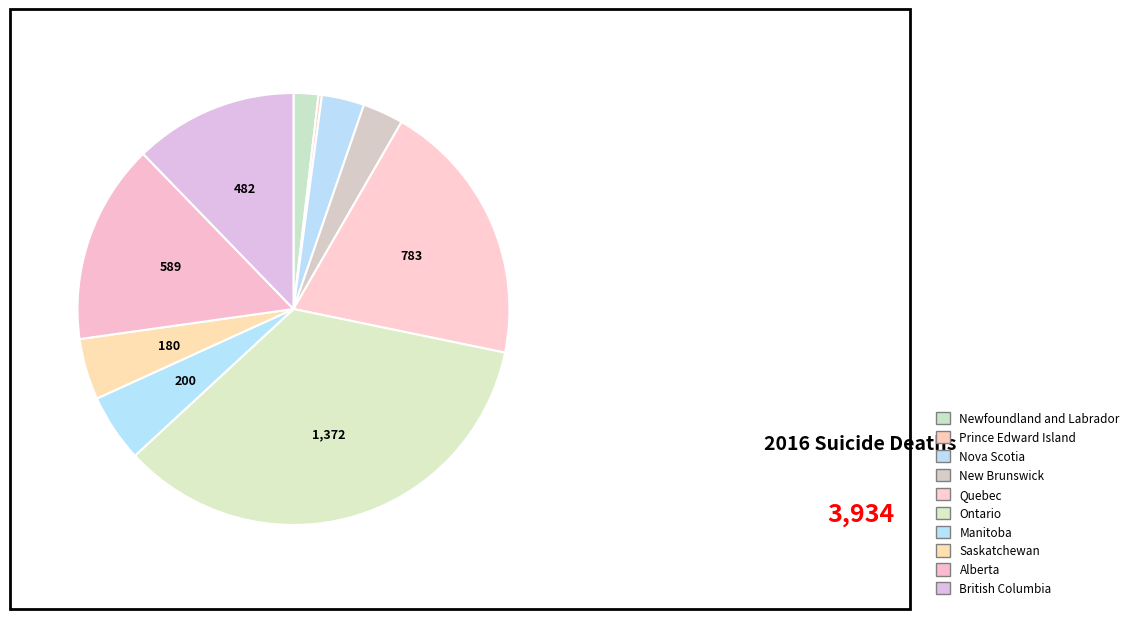

What is the largest slice in the pie chart?

Ontario